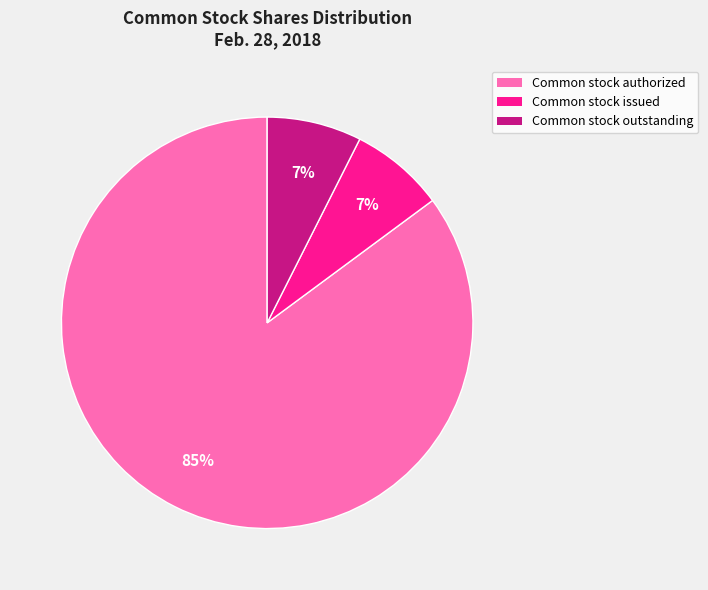

To the nearest percent, what is the average slice percentage?

33%